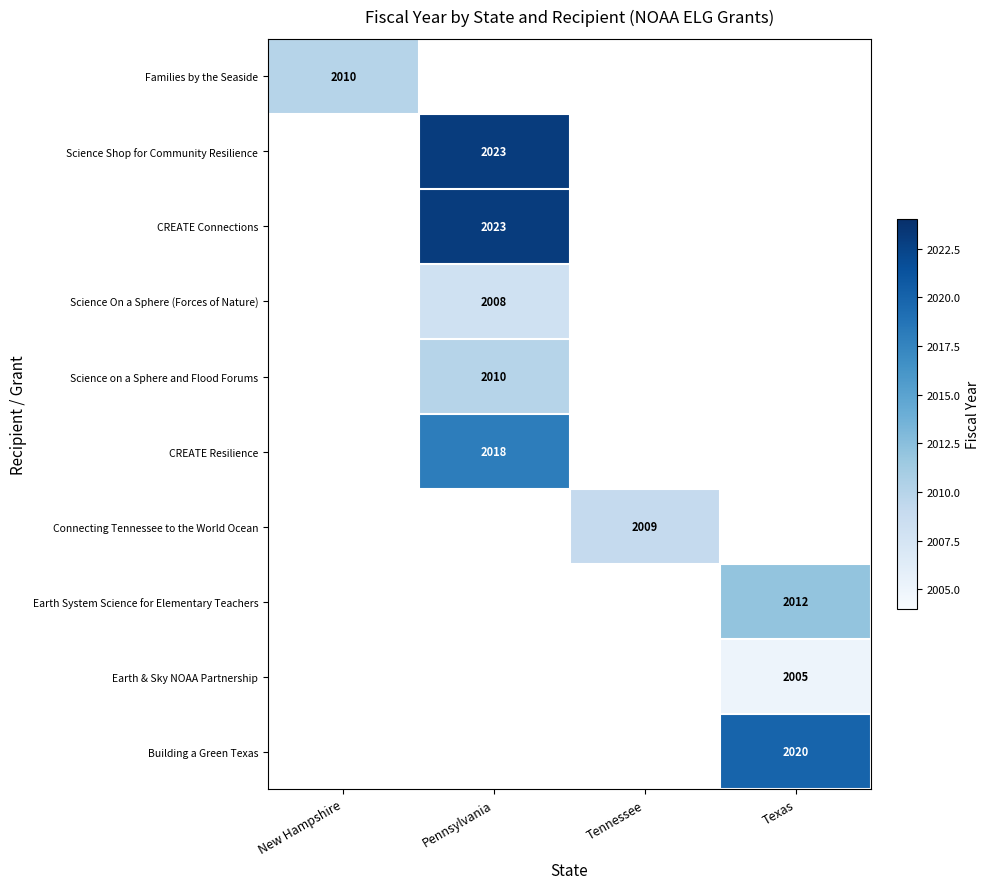

Is the value of Science on a Sphere and Flood Forums at Pennsylvania greater than the value of Connecting Tennessee to the World Ocean at Tennessee?

Yes